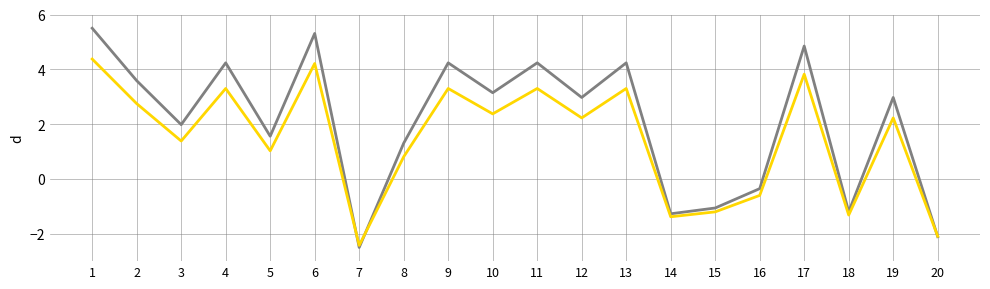

At which category is the sum across all series the highest?

1